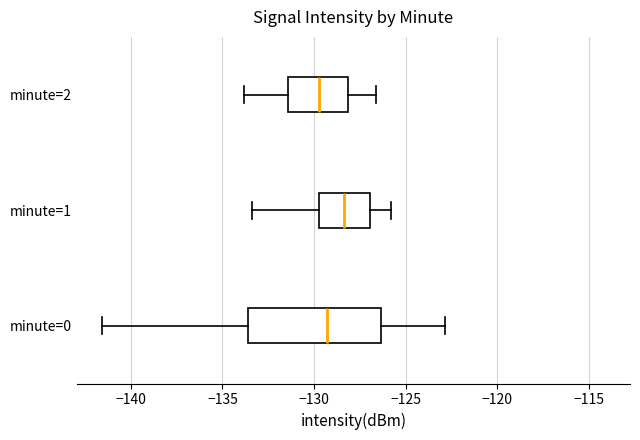

Which box has the furthest to the right median line?

minute=1